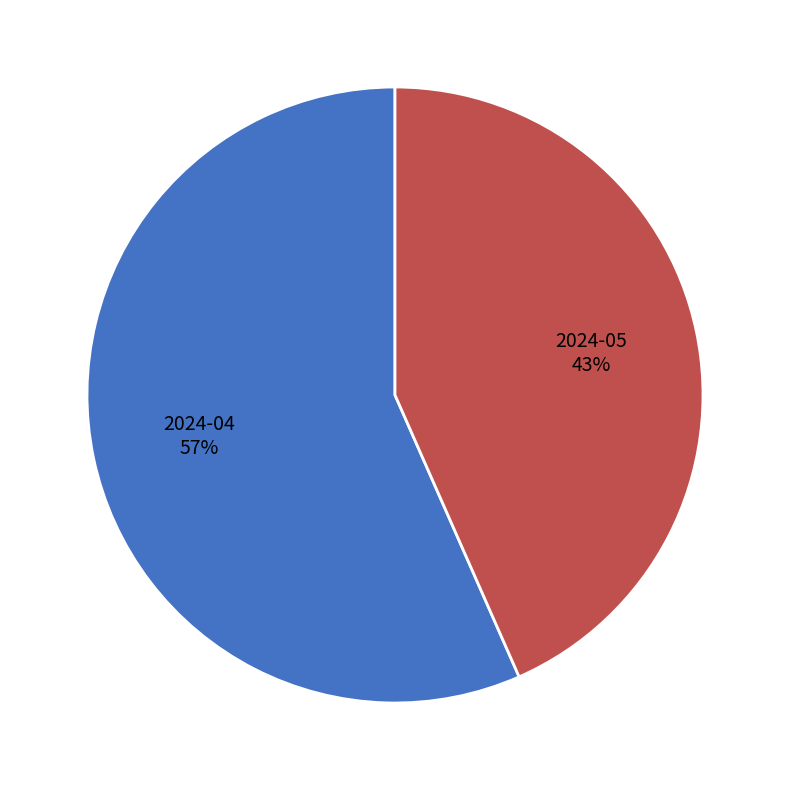

True or false: 2024-04 accounts for 57% of the total.

True